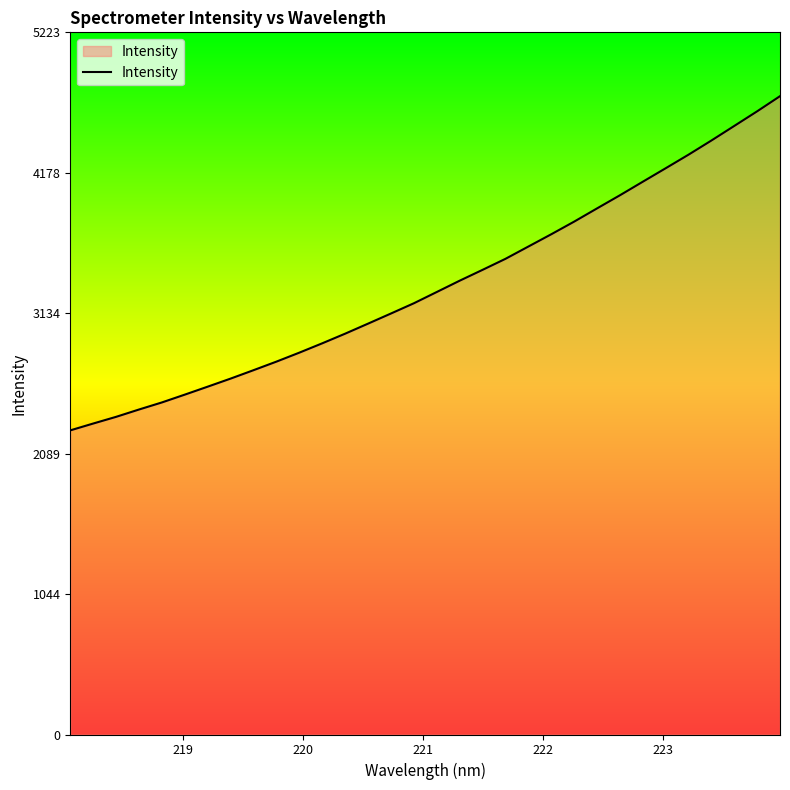

How many distinct data groups are displayed?

1